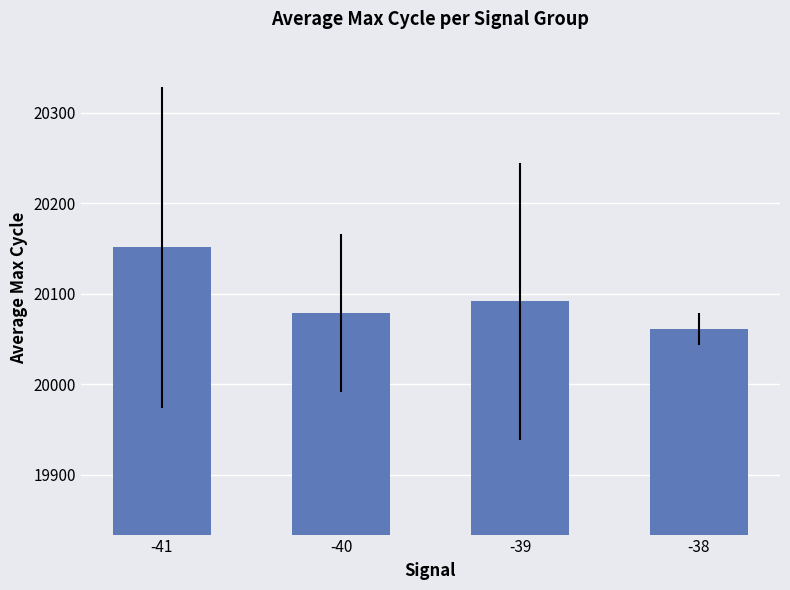

What is the greatest value displayed?

20151.2